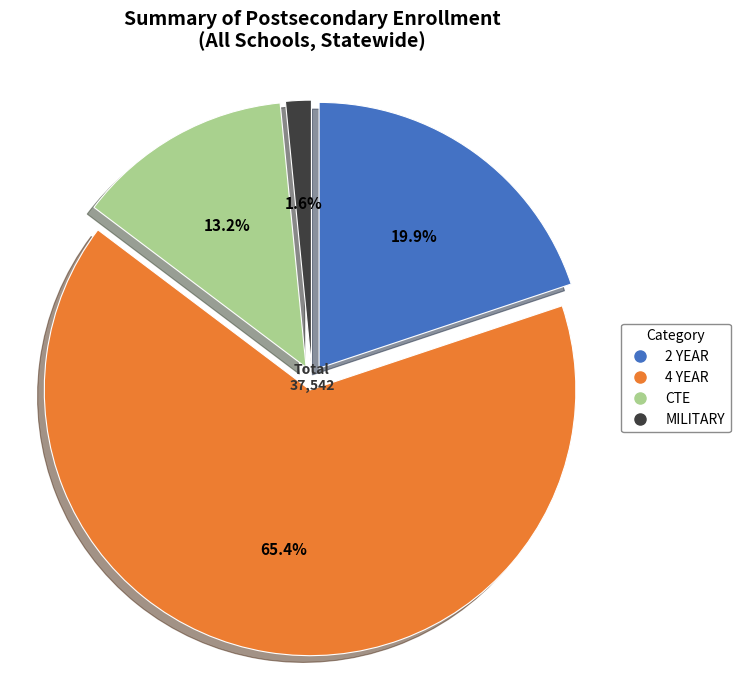

True or false: CTE accounts for 7% of the total.

False